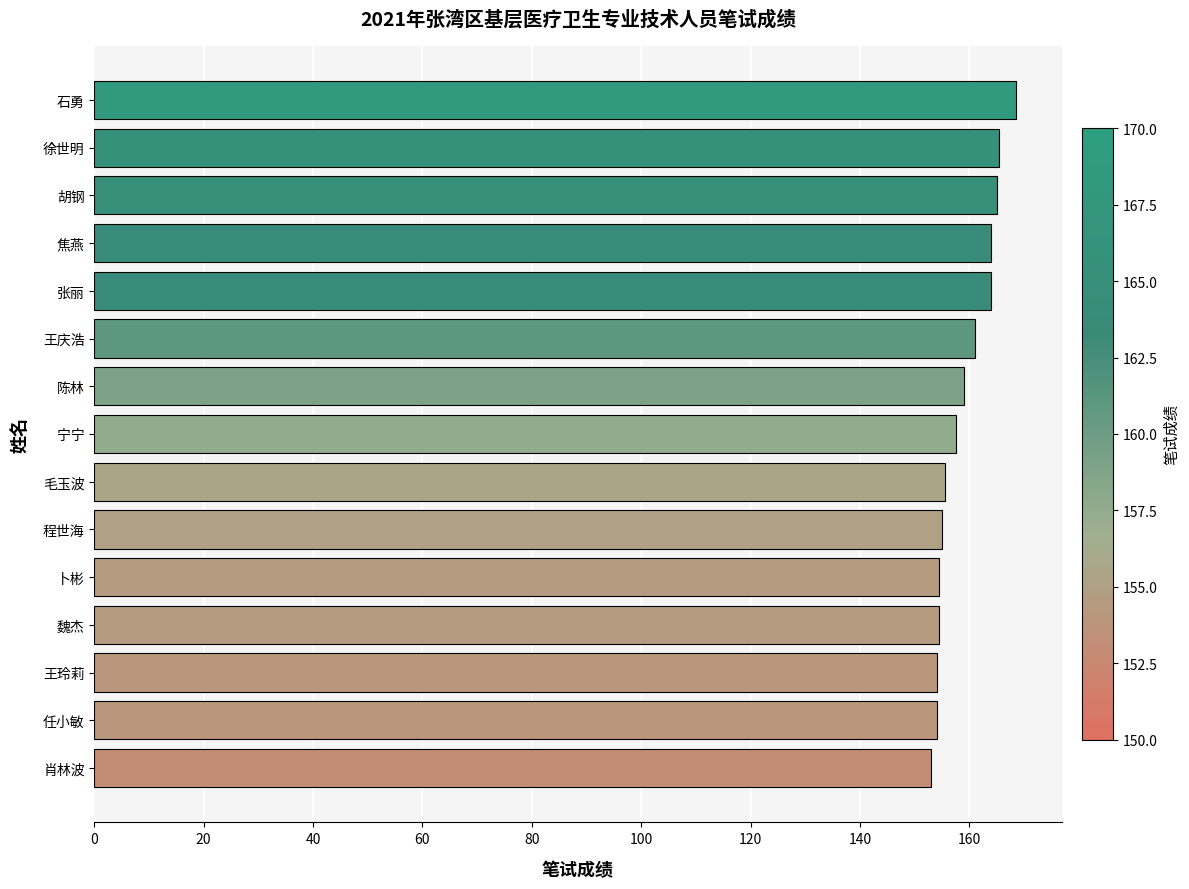

Approximately how many times larger is the value at 焦燕 compared to 陈林?

1.0